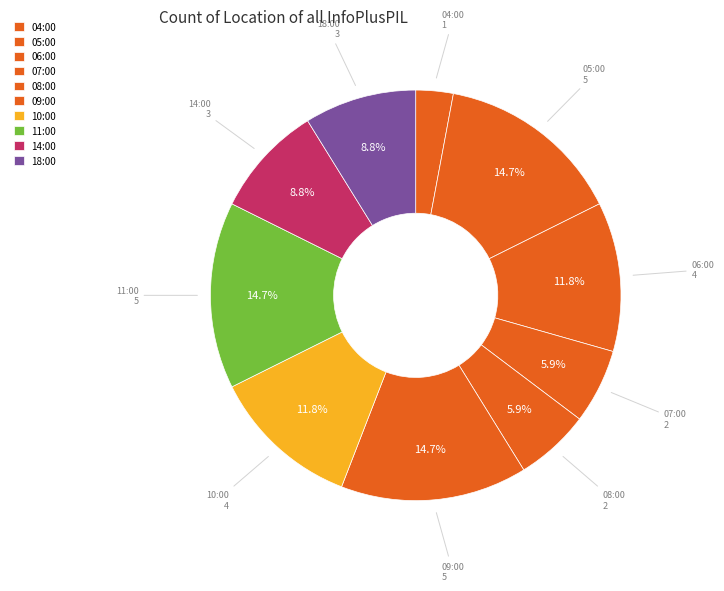

Which slice is the smallest?

04:00